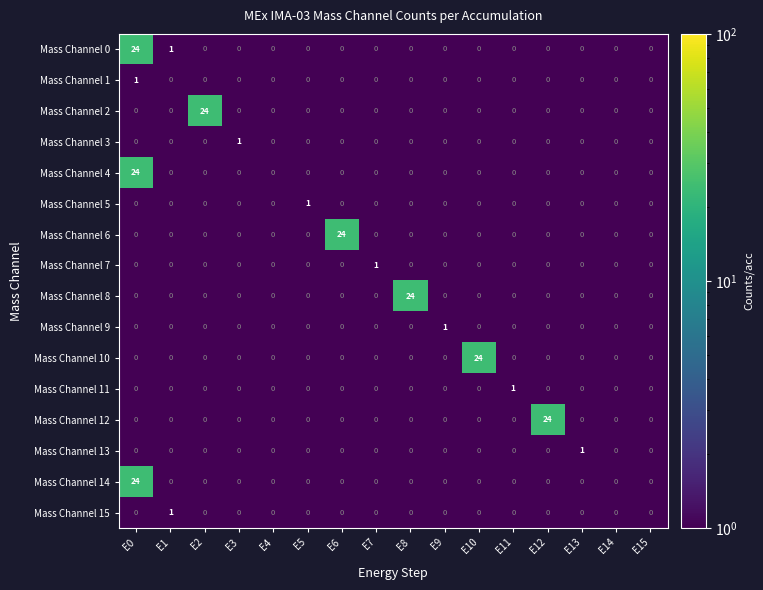

At how many categories does at least one series exceed 2?

6